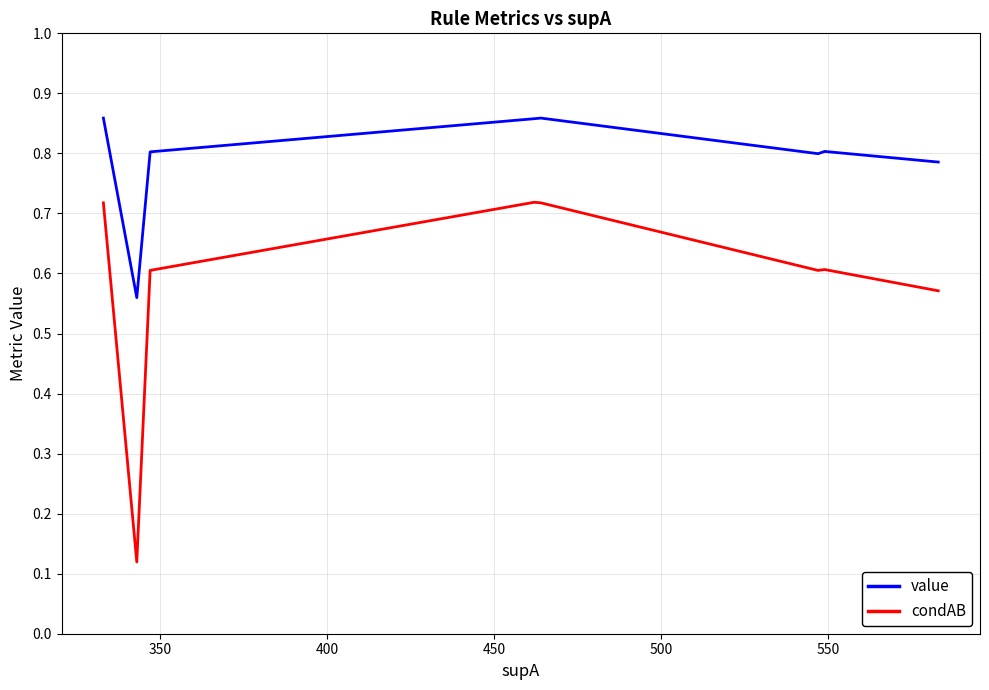

How many lines are shown in the chart?

2